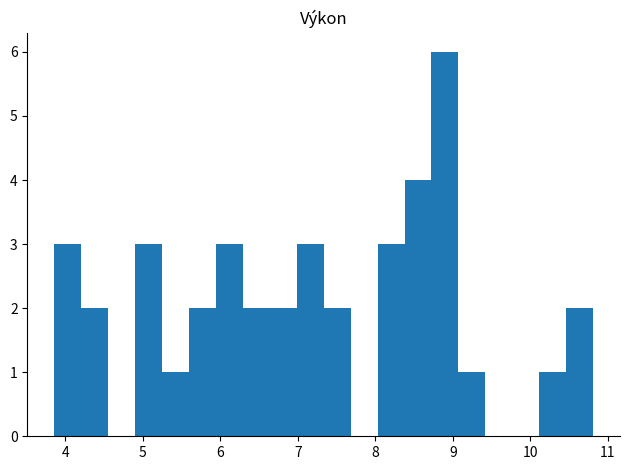

Read against the x-axis, roughly where is the centre of the tallest bar?

8.9